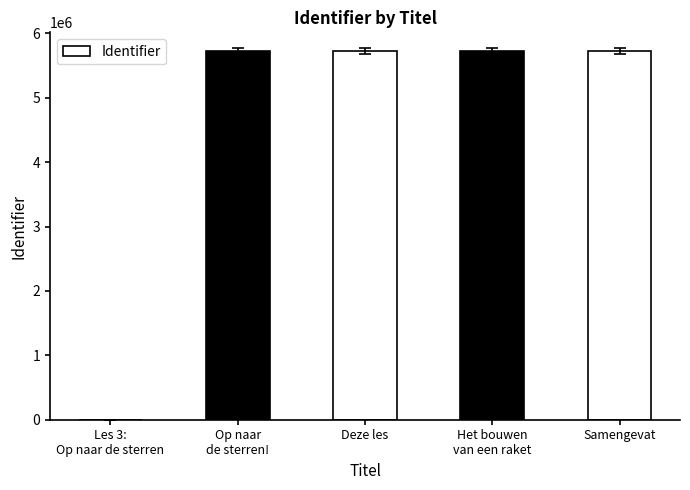

True or false: the data shows 10278931 at Het bouwen
van een raket.

False